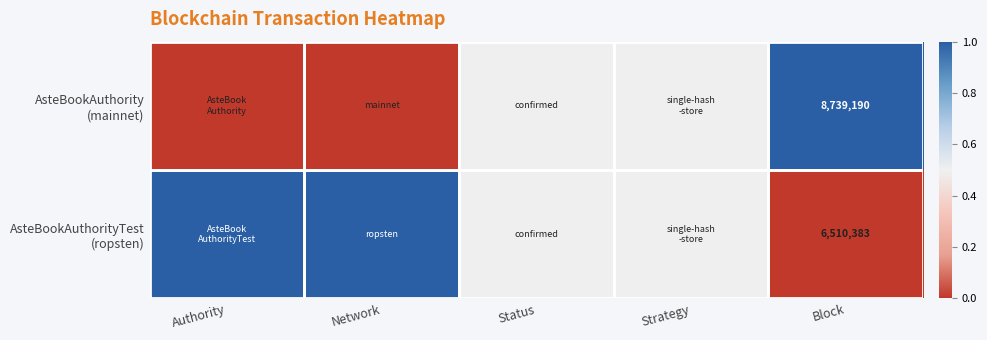

What is the total value across all series at Block?

15249573.0